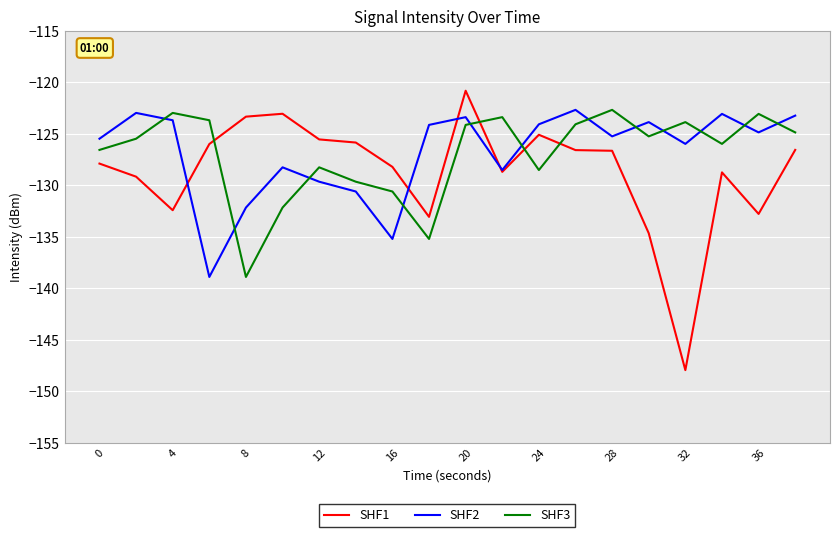

True or false: SHF3 and SHF2 cross at least once.

True